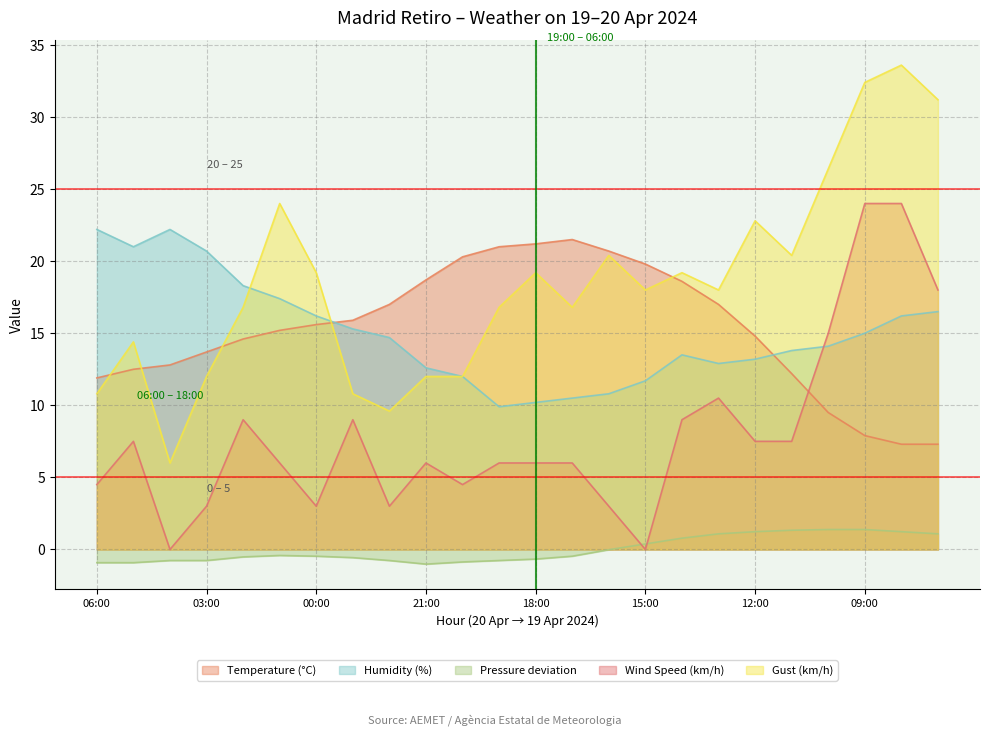

What is the label of the 10th point from the right?

16:00